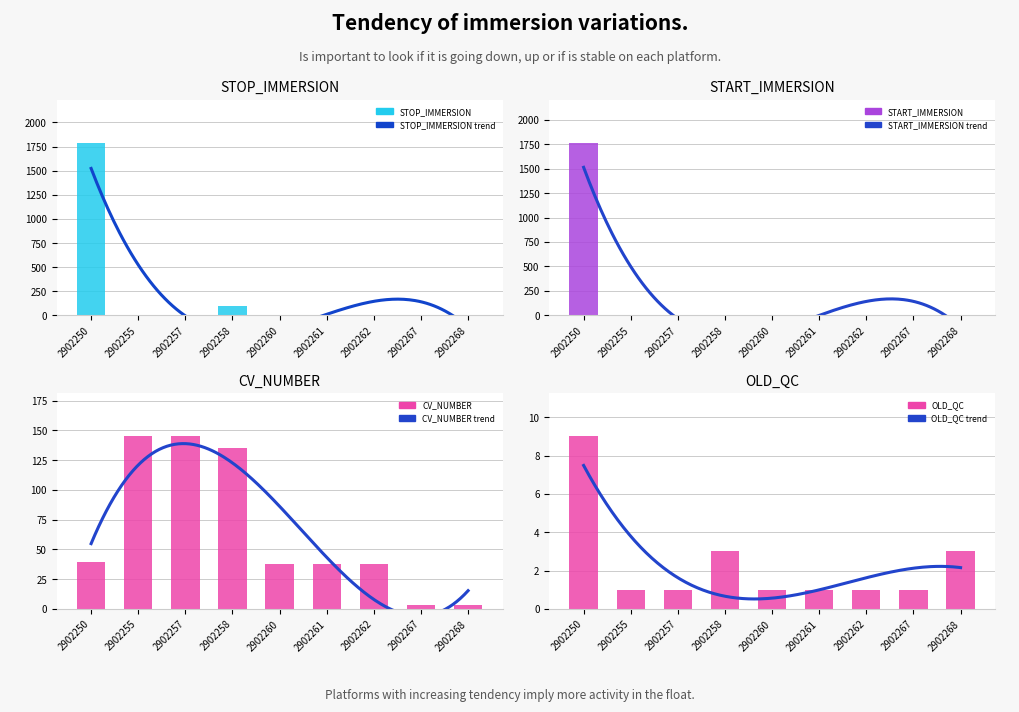

At how many categories does at least one series exceed 867?

1